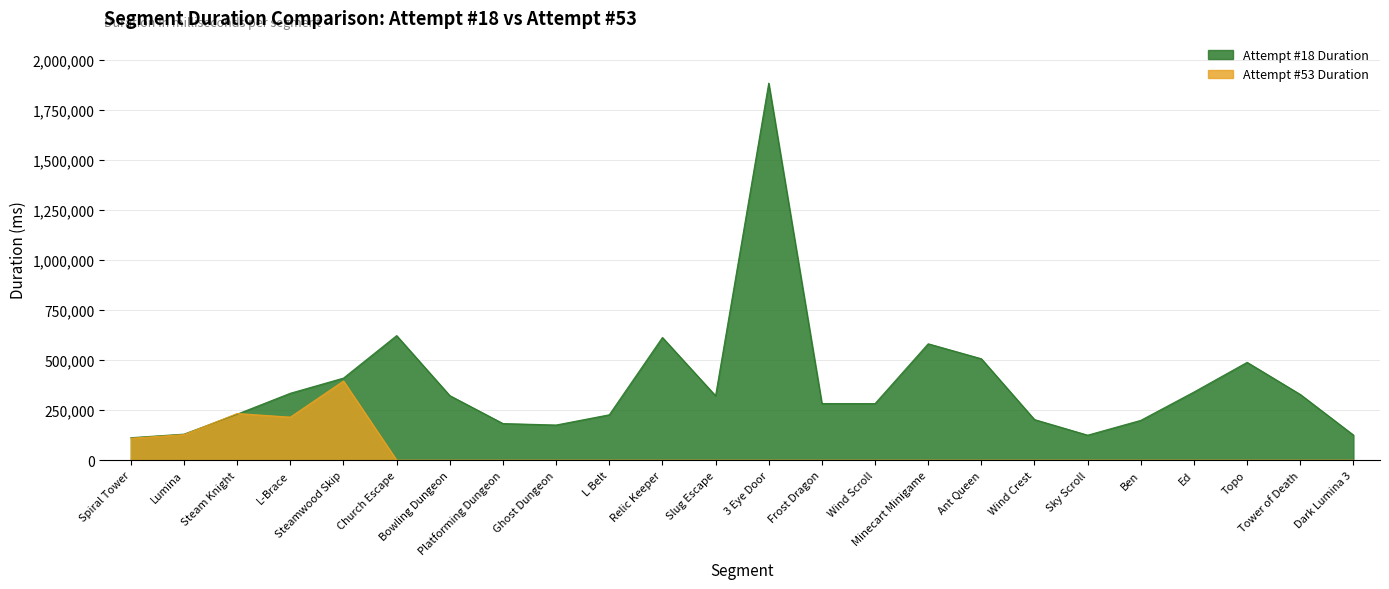

Is it true that Attempt #18 Duration equals 321779 at Slug Escape?

True